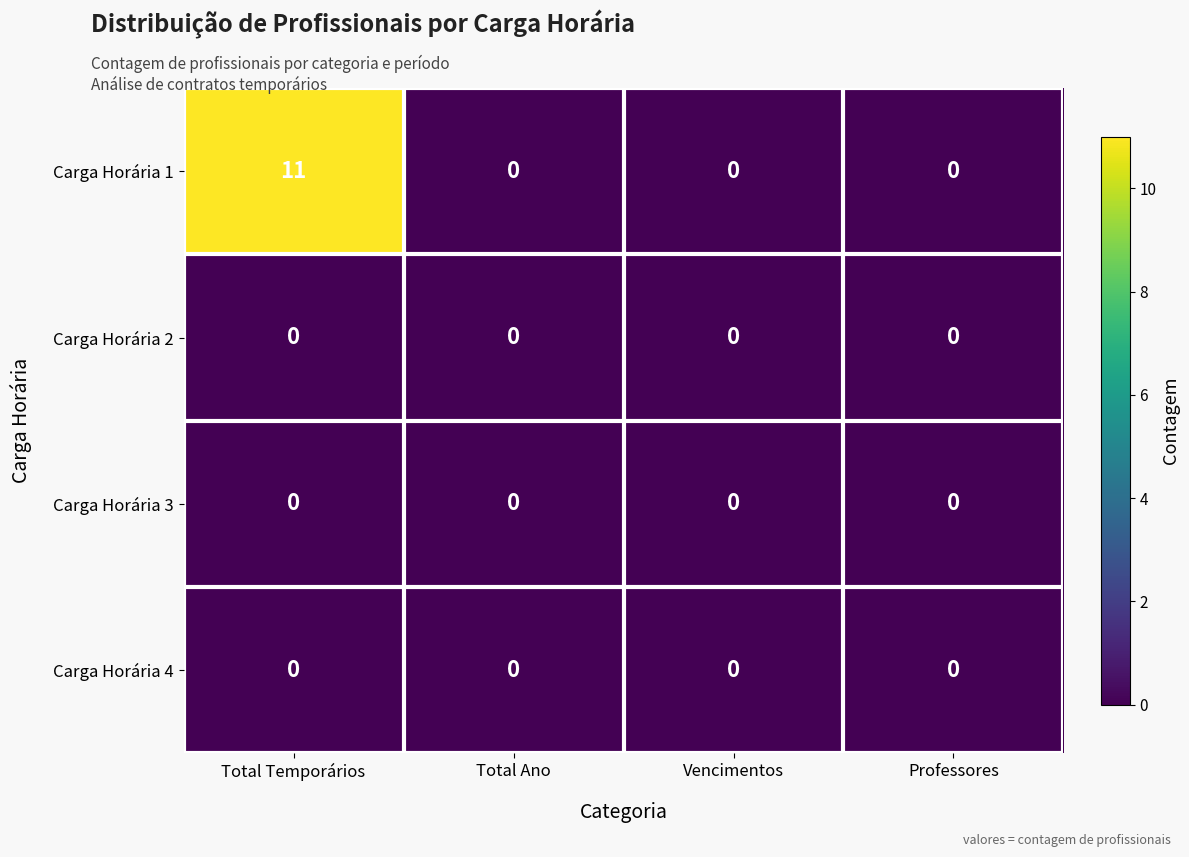

How many categories are shown in the chart?

4